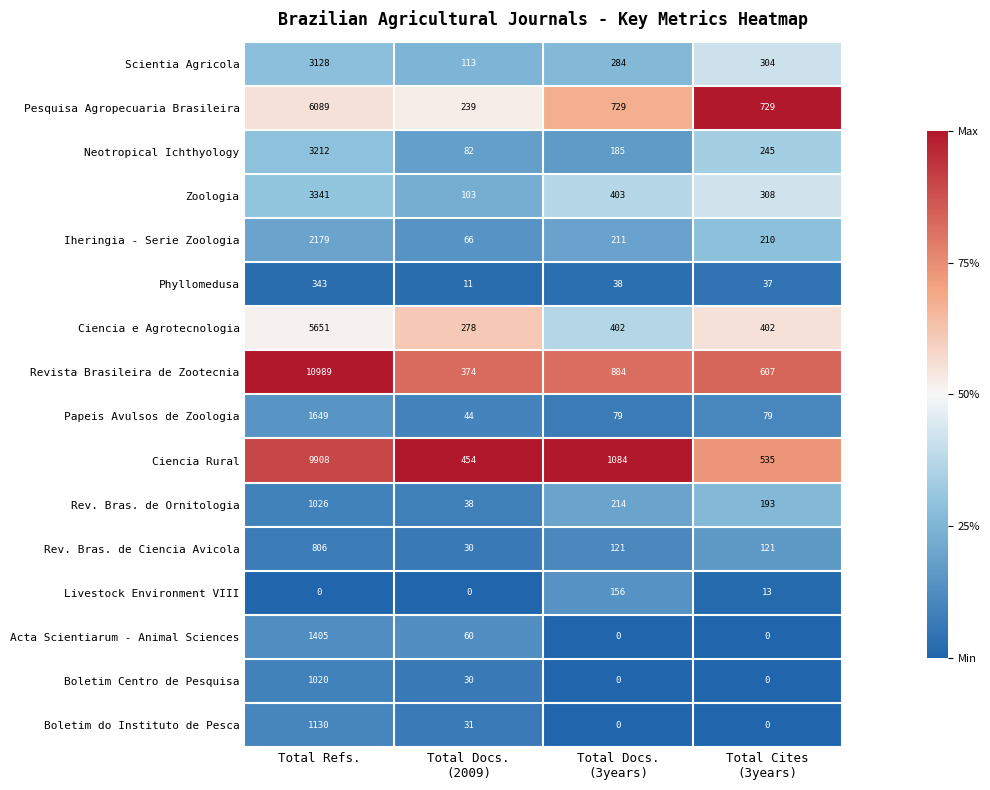

True or false: Boletim Centro de Pesquisa has a value of 1716 at Total Refs..

False